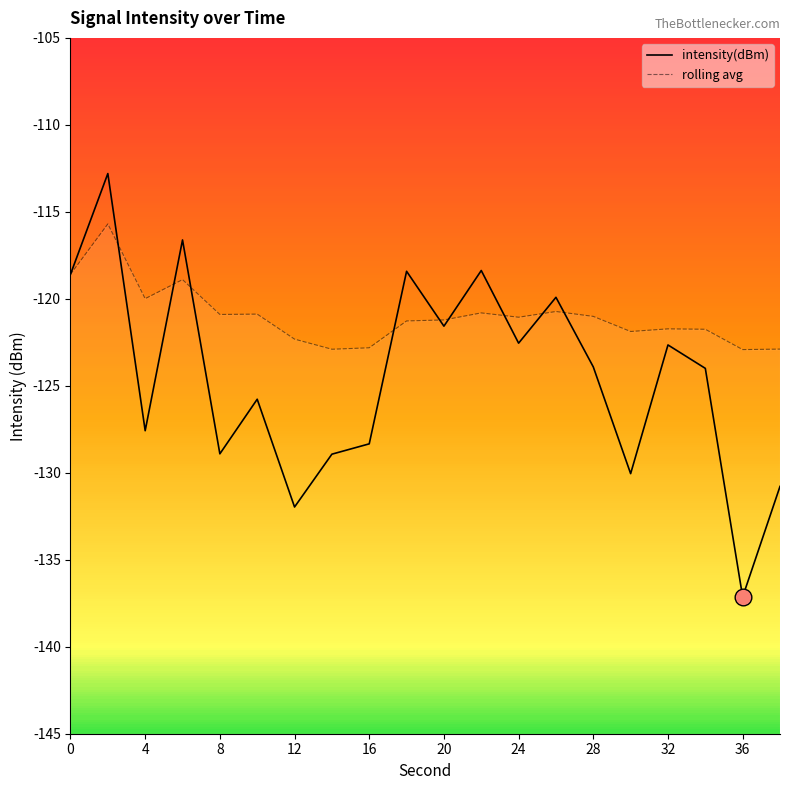

Reading left to right, what are all the values shown in this chart?

intensity(dBm): -118.6	-112.8	-127.6	-116.6	-128.9	-125.8	-132.0	-128.9	-128.3	-118.4	-121.6	-118.4	-122.5	-119.9	-123.9	-130.0	-122.7	-124.0	-137.1	-130.8
rolling avg: -118.6	-115.7	-120.0	-118.9	-120.9	-120.9	-122.3	-122.9	-122.8	-121.3	-121.2	-120.8	-121.1	-120.7	-121.0	-121.9	-121.7	-121.7	-122.9	-122.9